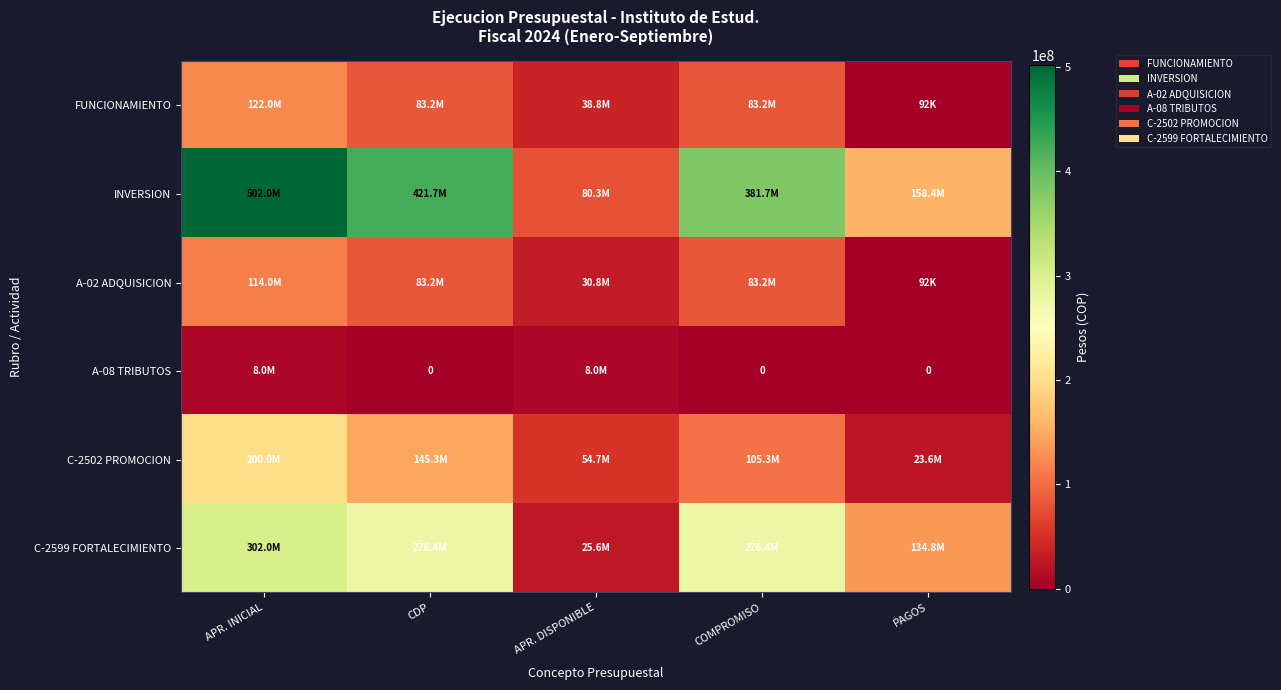

The value of A-08 TRIBUTOS at COMPROMISO is 0. True or false?

True